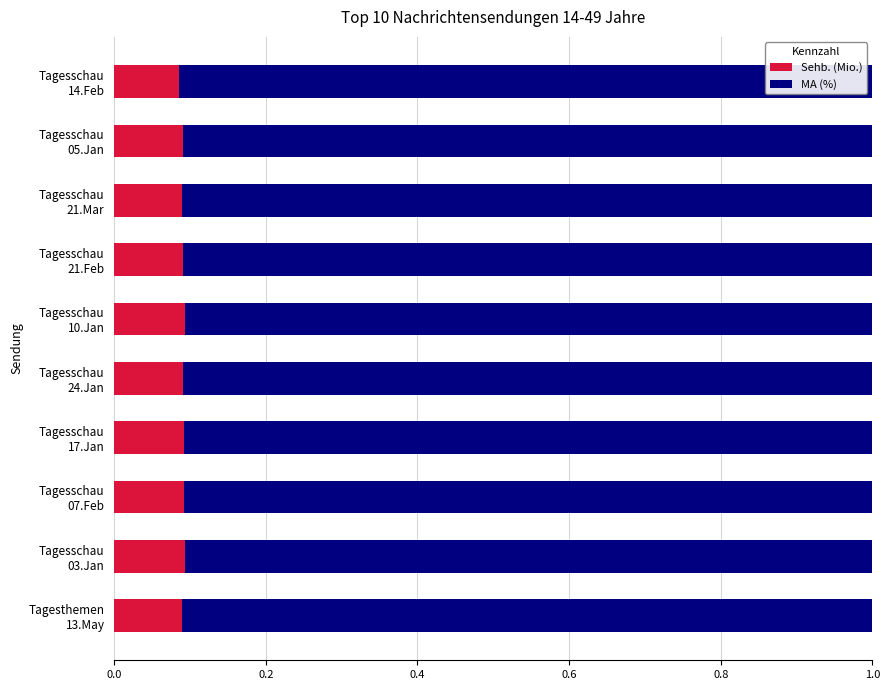

What are all the series names shown in the legend?

Sehb. (Mio.), MA (%)